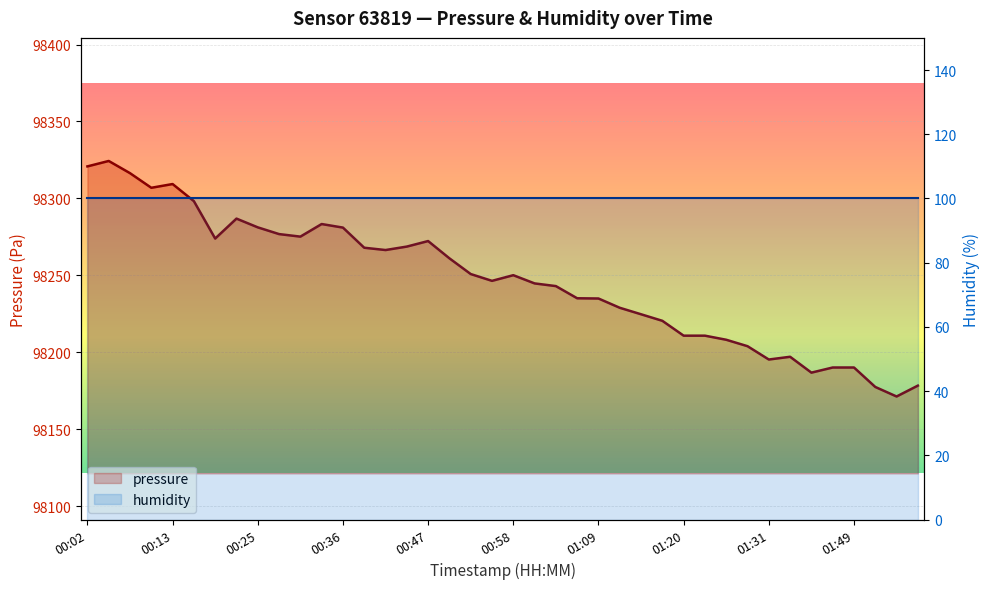

How many values exceed 98250?

20